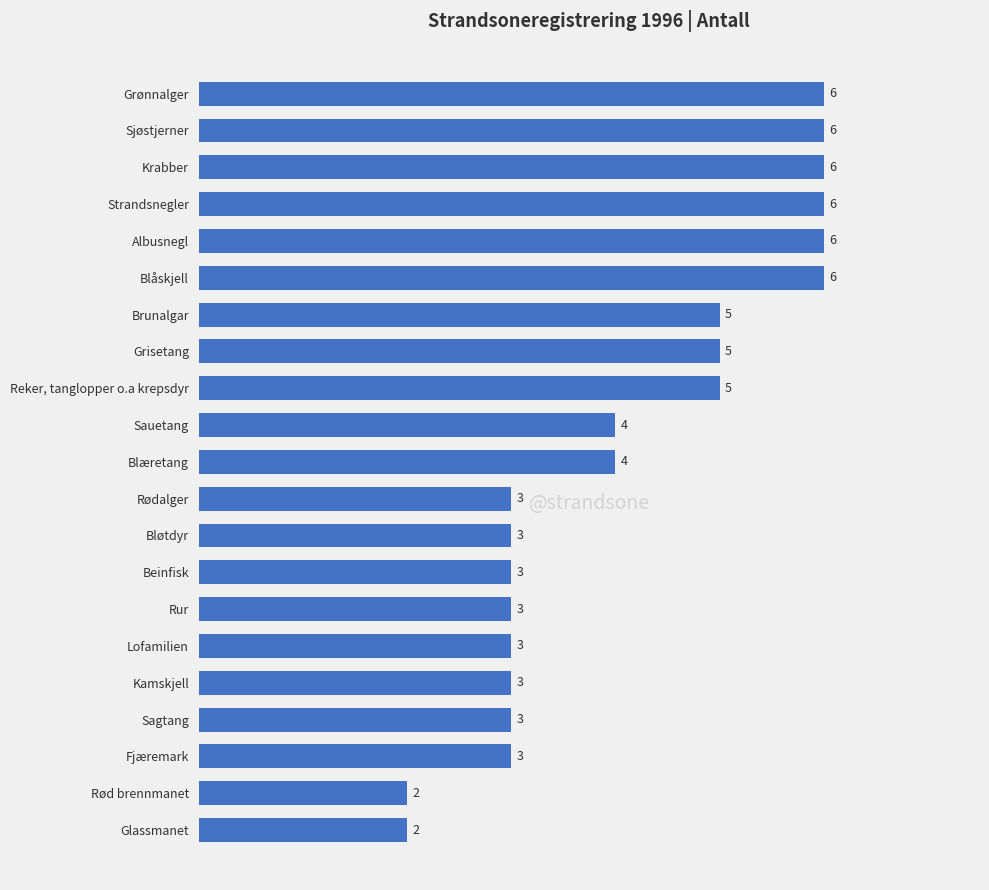

Is it true that the value at Reker, tanglopper o.a krepsdyr is 5?

True